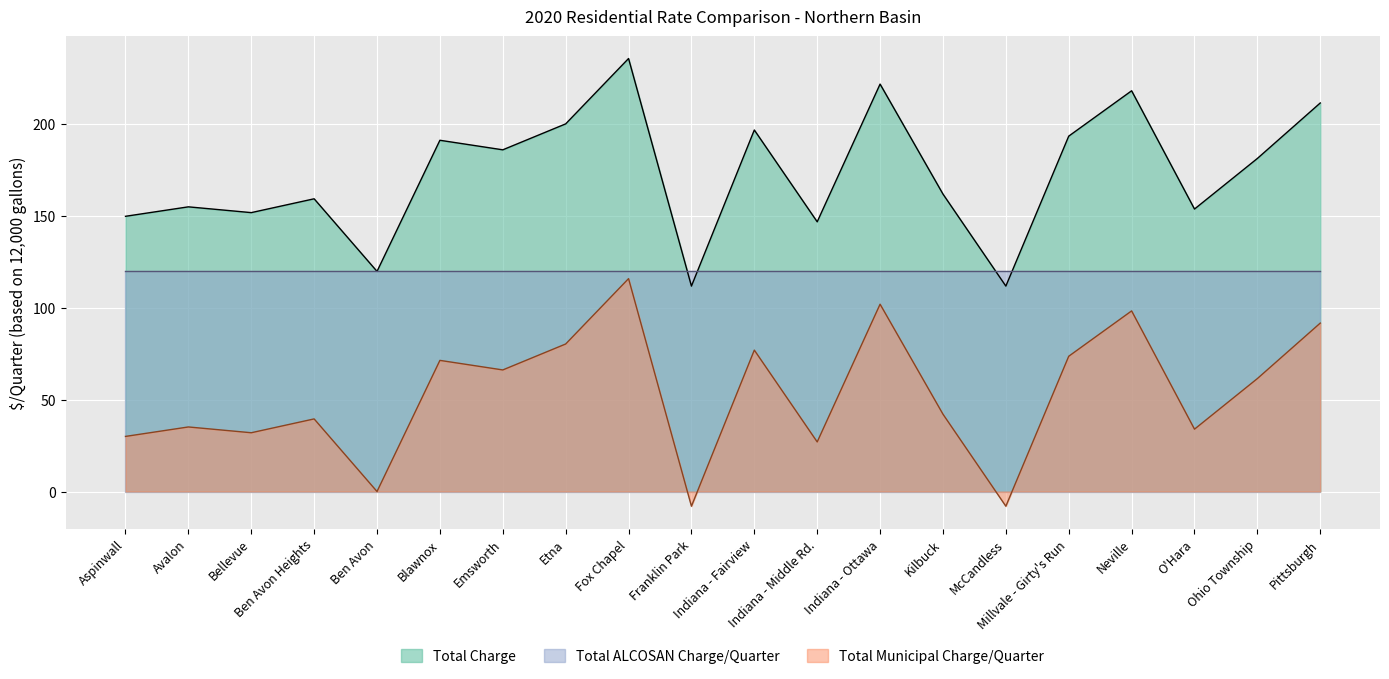

What is the maximum value for Total Municipal Charge/Quarter?

115.9